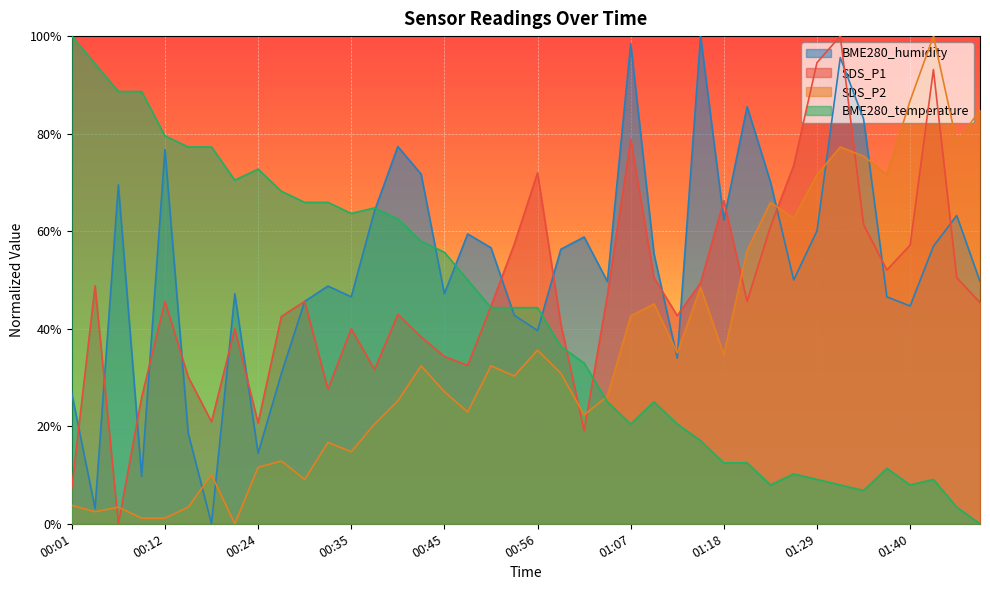

Which series changed the most between 00:32 and 01:12?

BME280_temperature